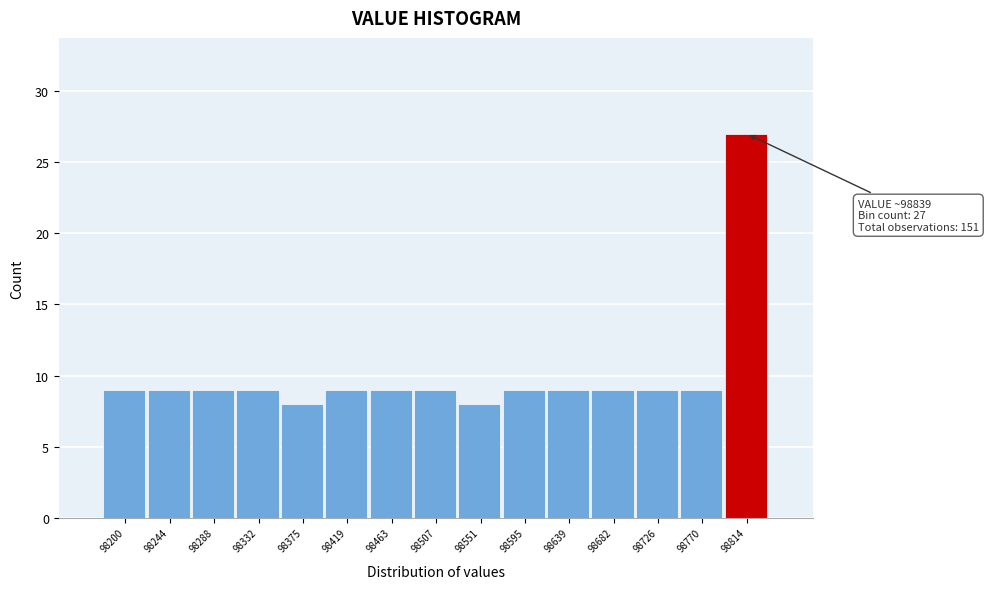

Reading right to left, transcribe all the data shown in this chart.

27	9	9	9	9	9	8	9	9	9	8	9	9	9	9